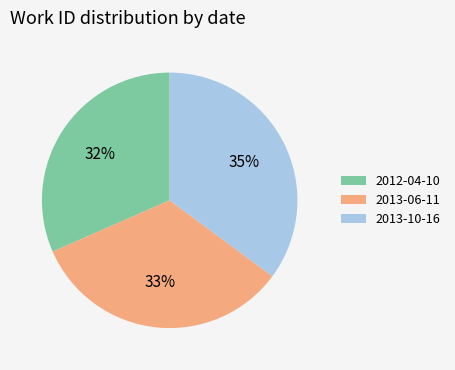

To the nearest percent, what is the combined percentage of 2012-04-10 and 2013-06-11?

65%